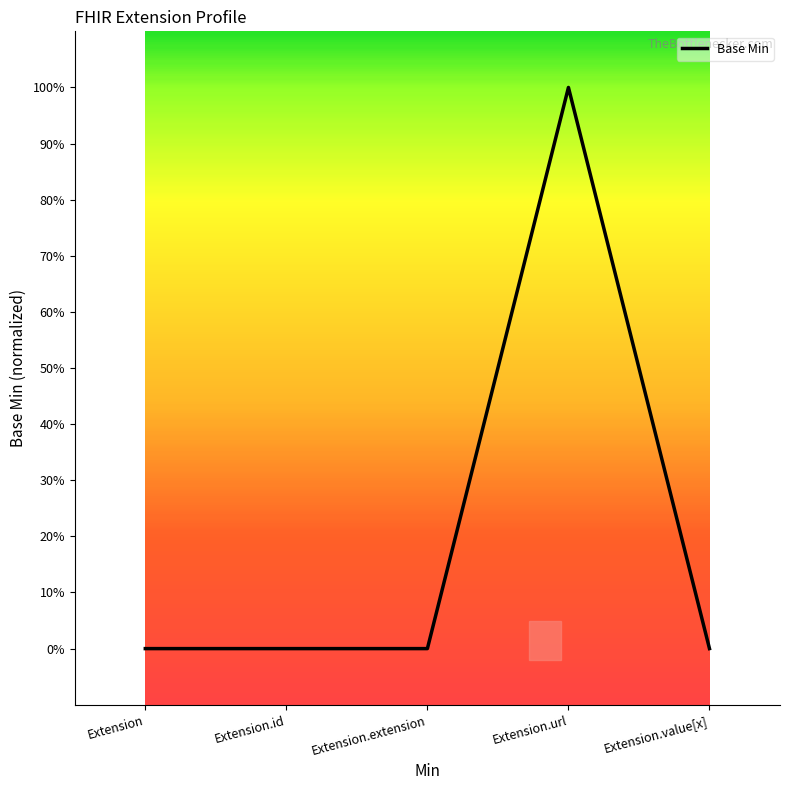

What is the change in value from Extension to Extension.url?

+1